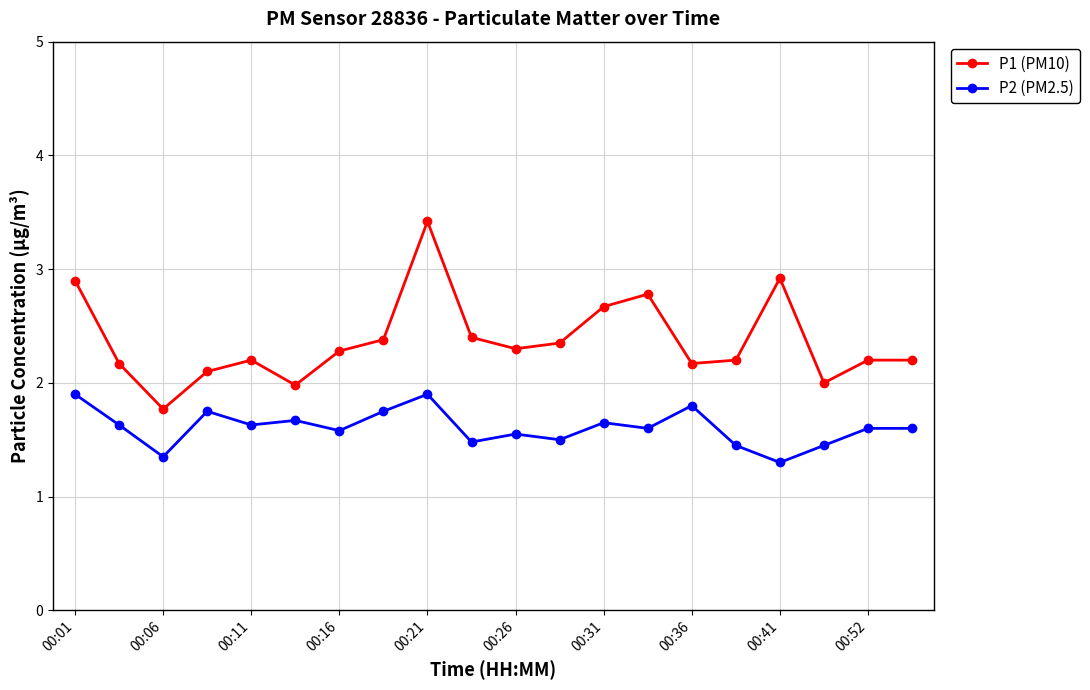

What is the value of the P1 (PM10) point at the 6th from the left?

2.0